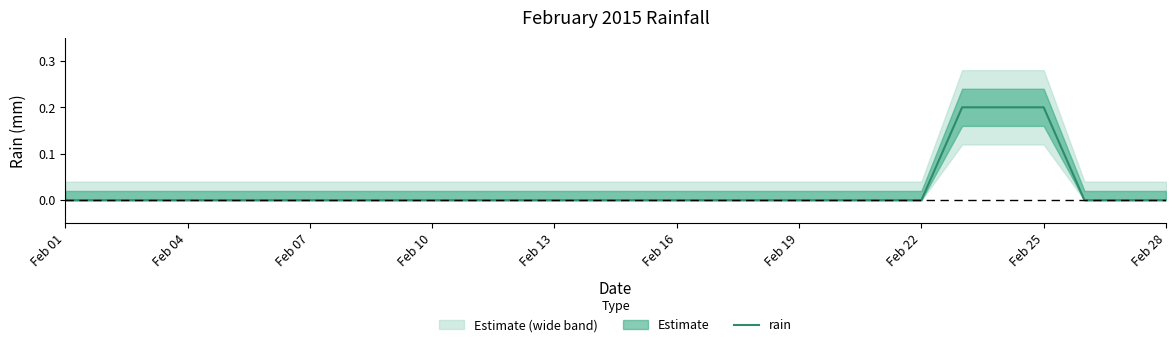

The value of rain at Feb 13 is 0.1. True or false?

False